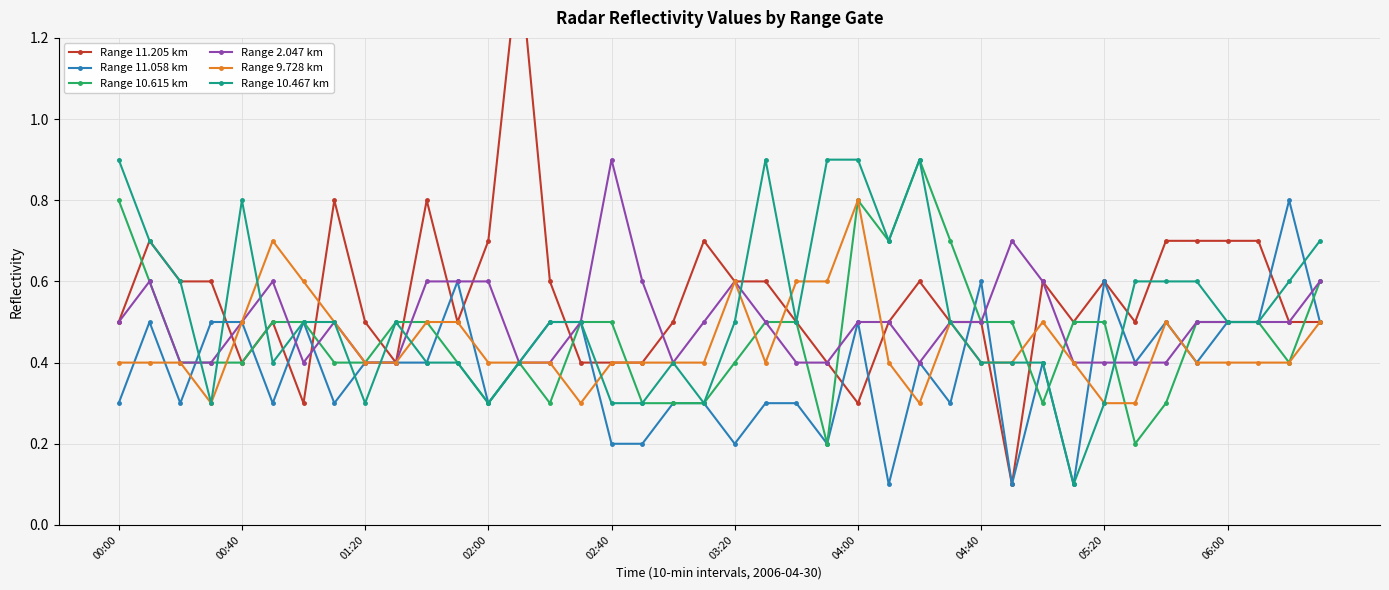

What is the value of the Range 11.058 km point at the 20th from the left?

0.3